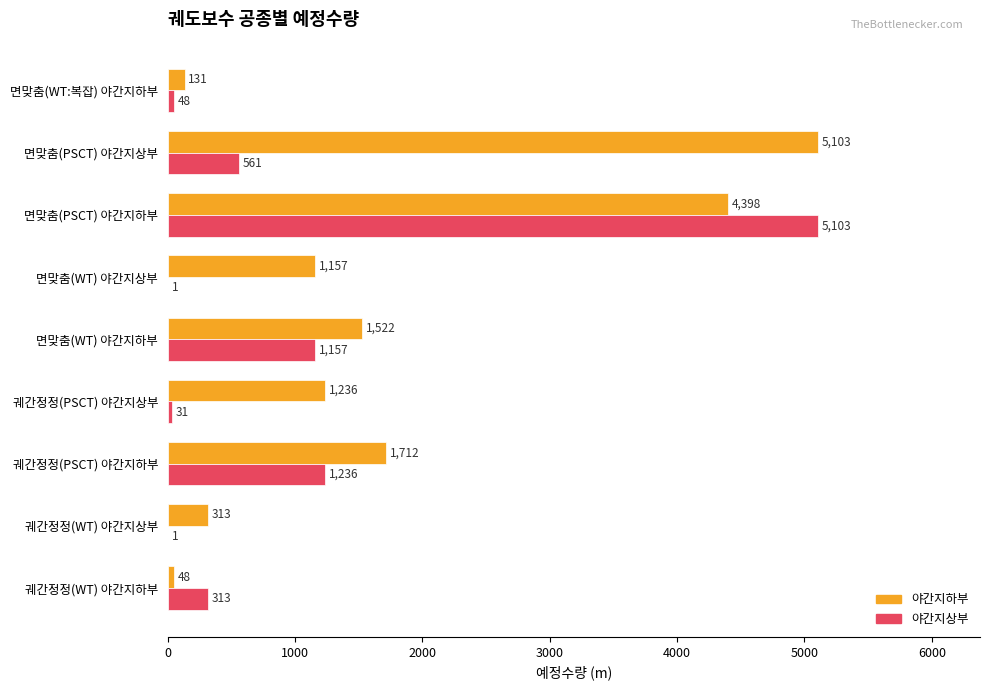

Where is 야간지하부 nearest to the value 2575?

궤간정정(PSCT) 야간지하부